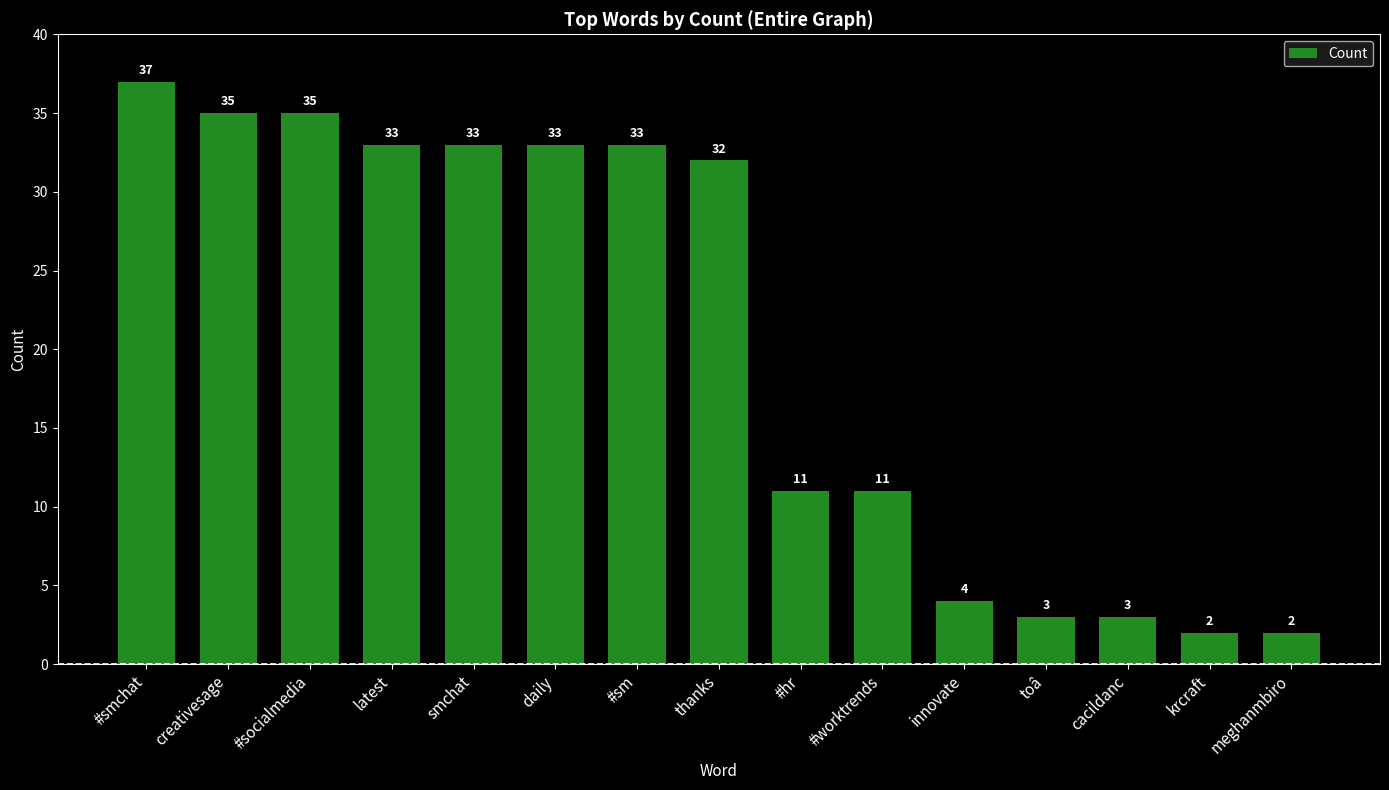

What is the approximate value at #socialmedia?

35